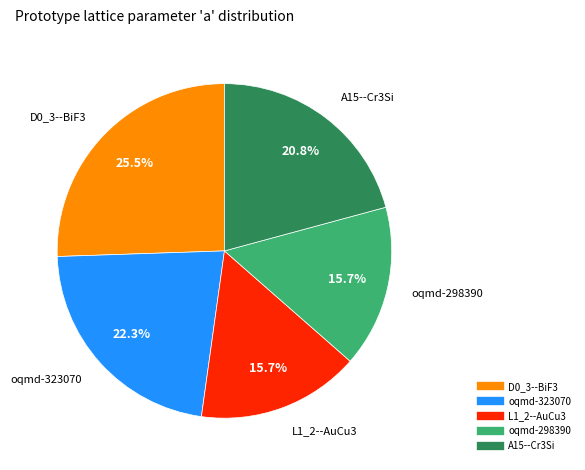

Is there any slice that represents more than half of the pie?

No